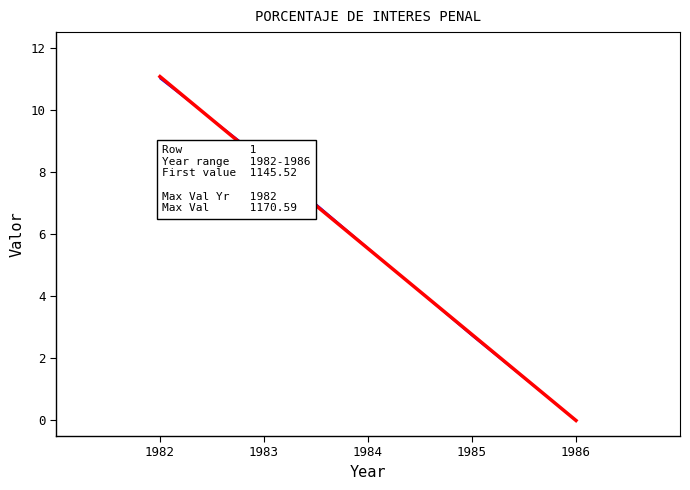

Where does the Data Series series first go above 5?

1982